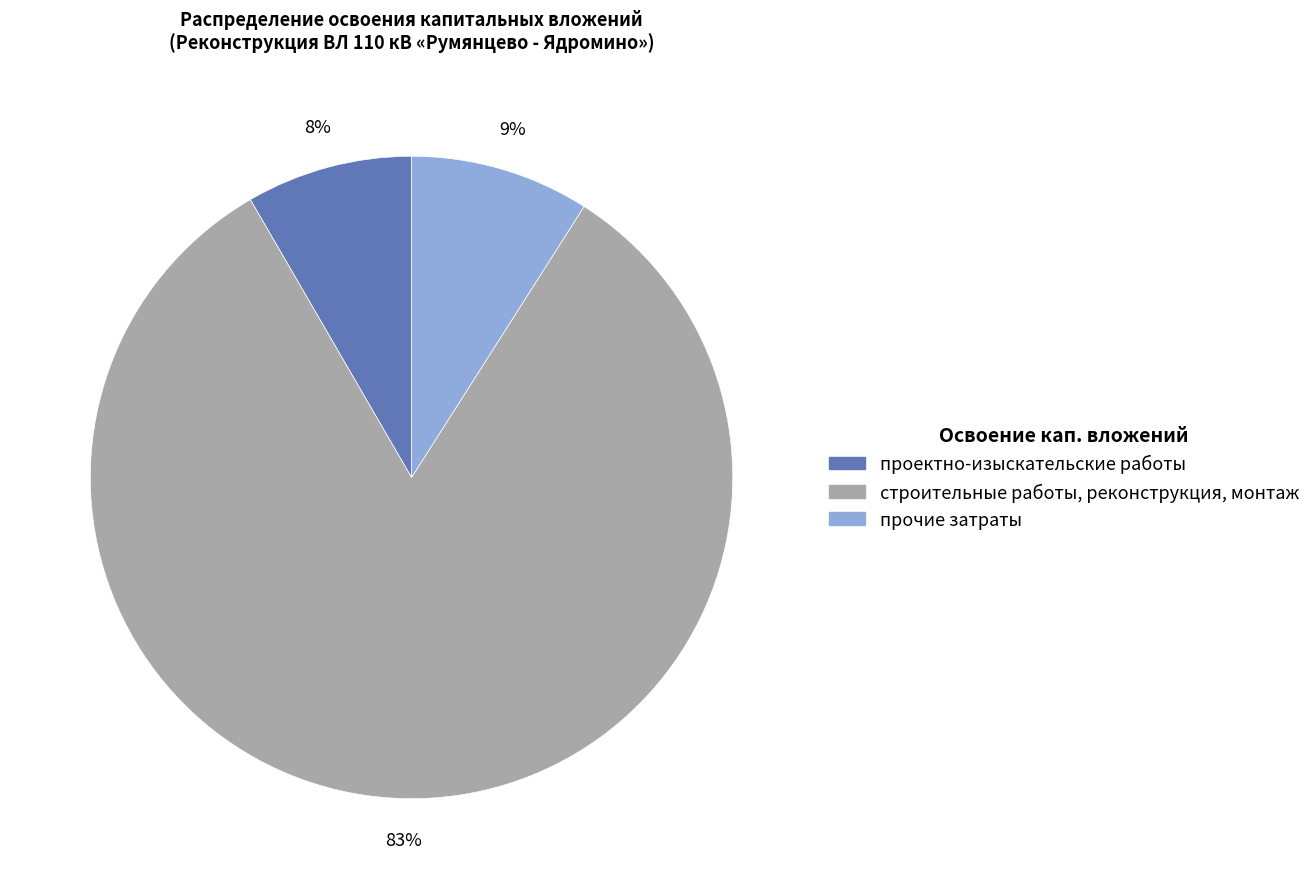

To the nearest percent, what percentage of the pie is проектно-изыскательские работы?

8%